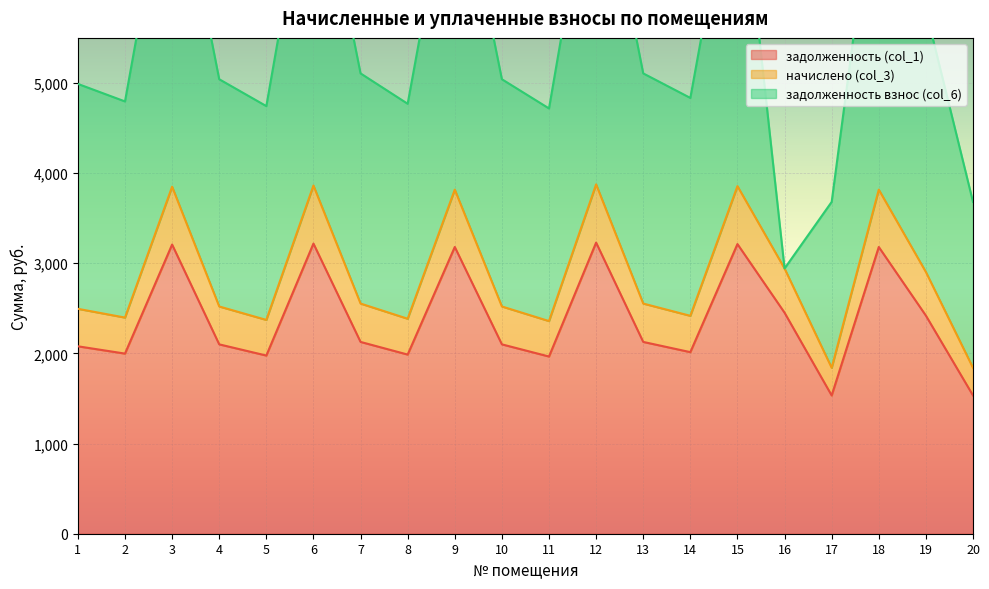

The начислено (col_3) series shows 534.2 at 14. True or false?

False